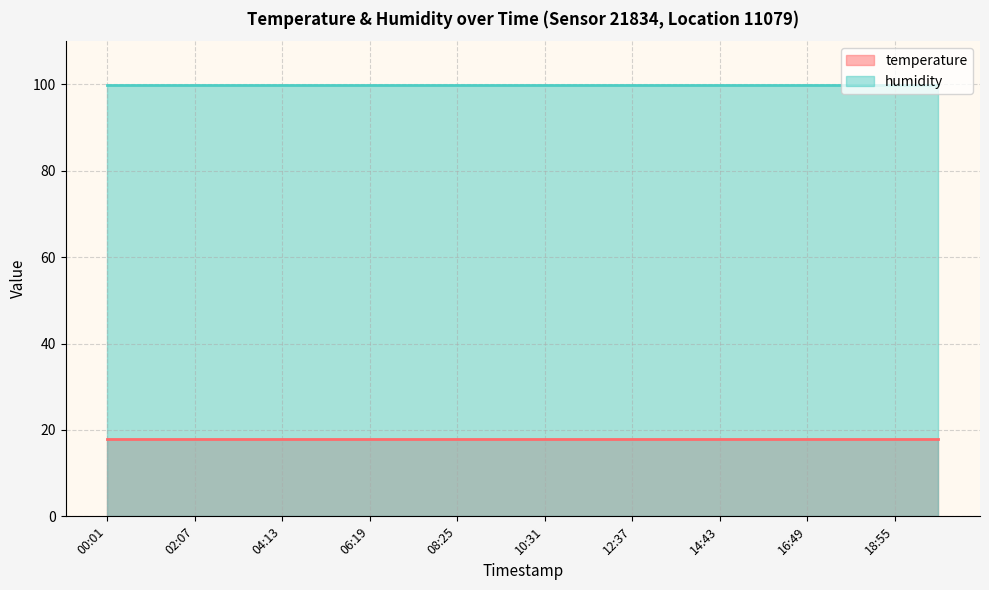

What is the smallest value displayed?

17.8